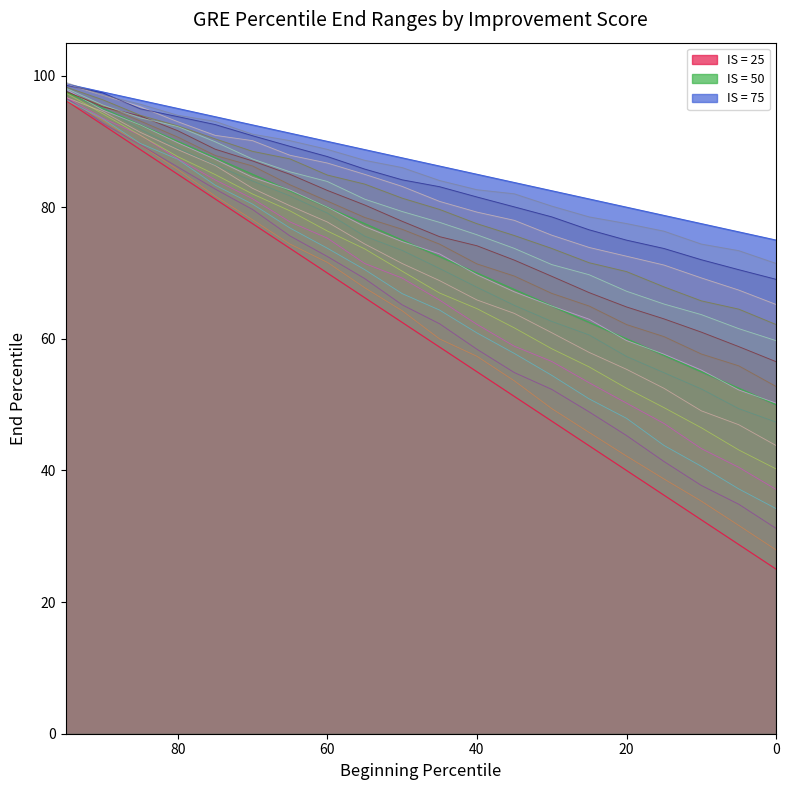

Read the IS = 25 value at 30.

47.5